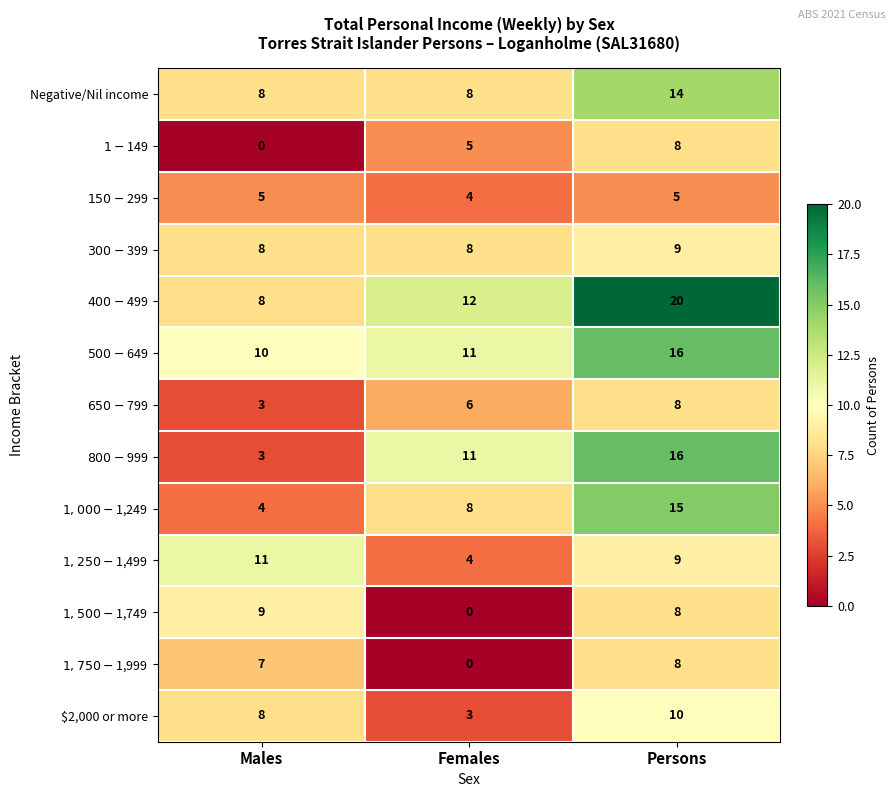

Which series has the largest total across all categories?

$400-$499